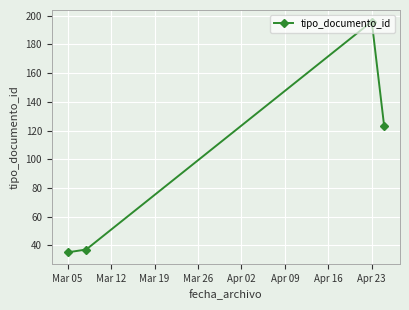

How many interior local peaks (higher than both neighbors) does the data have?

1